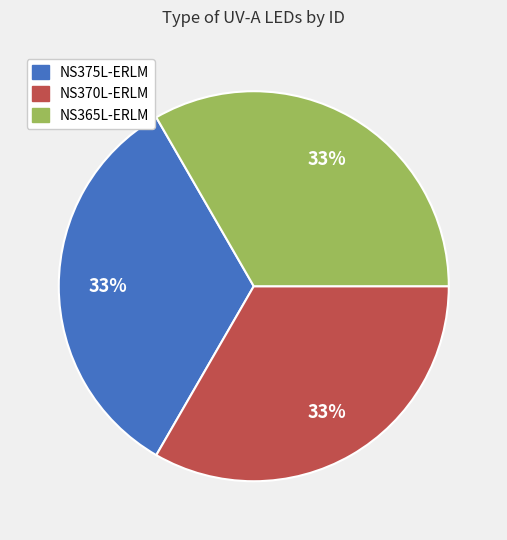

Does NS375L-ERLM represent more than half of the total?

No